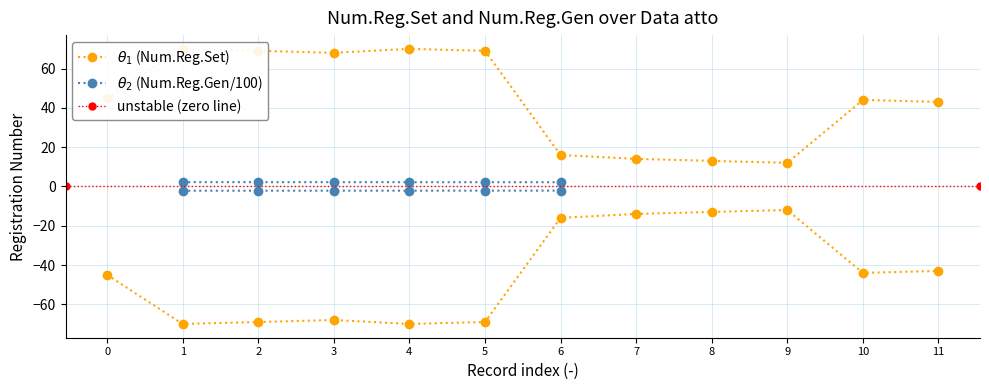

Approximately how many times larger is the value at 2 compared to 4?

1.0